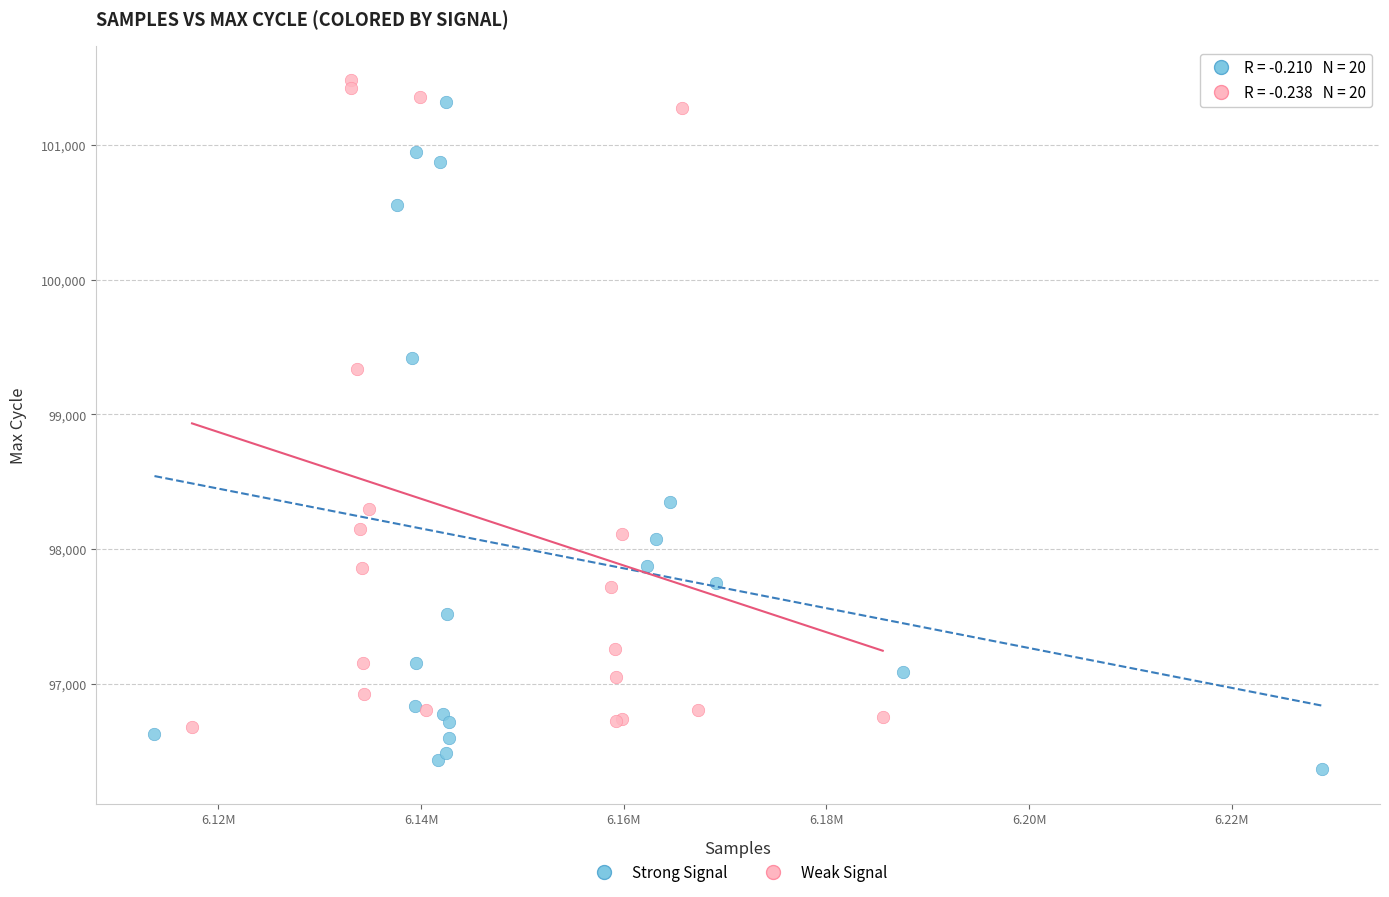

Which series has the largest Y range (max minus min)?

Strong Signal